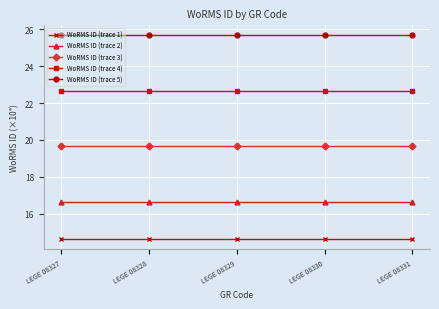

Is the value of WoRMS ID (trace 4) at LEGE 08327 greater than the value of WoRMS ID (trace 5) at LEGE 08330?

No